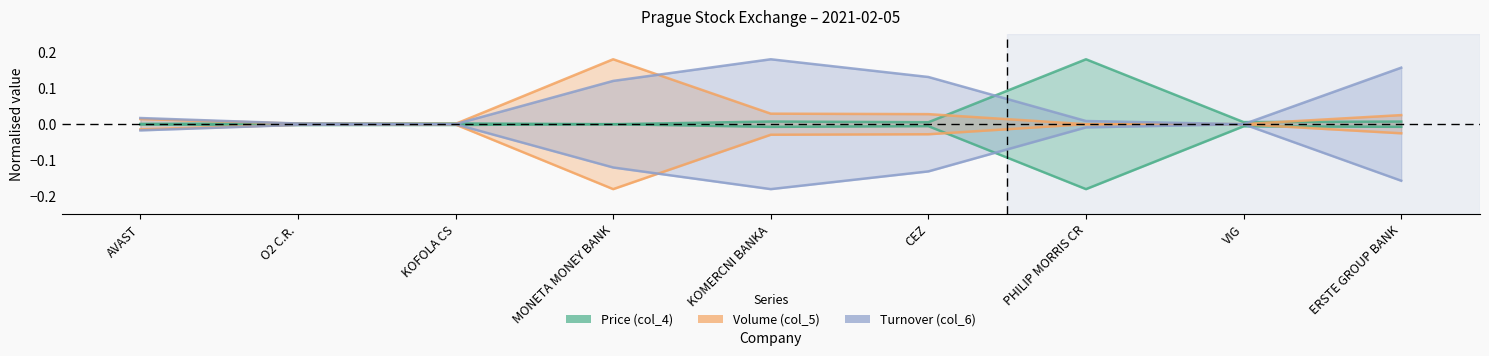

How many interior local peaks does the Volume (col_5) series have?

1